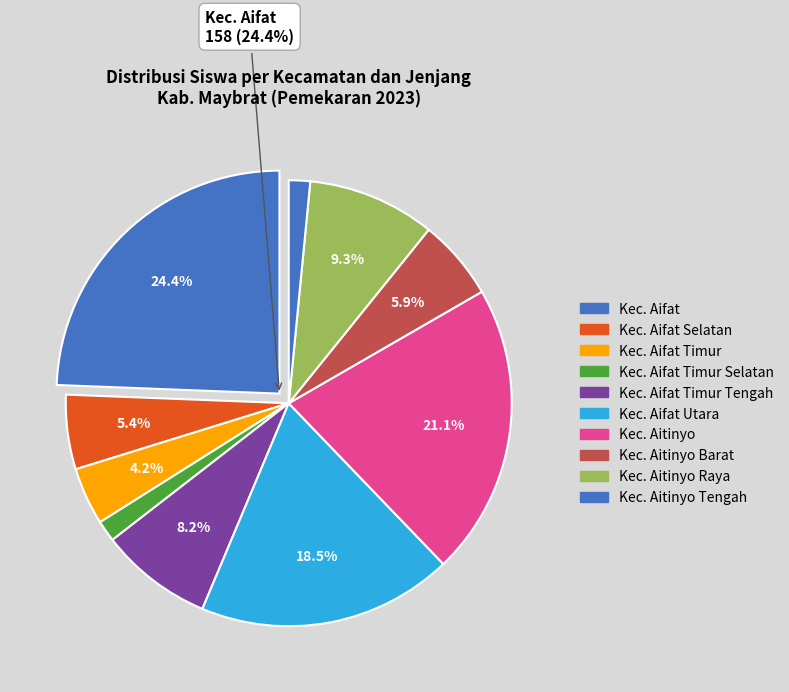

Between Kec. Aifat Timur SD and Kec. Aitinyo SD, which is larger?

Kec. Aitinyo SD